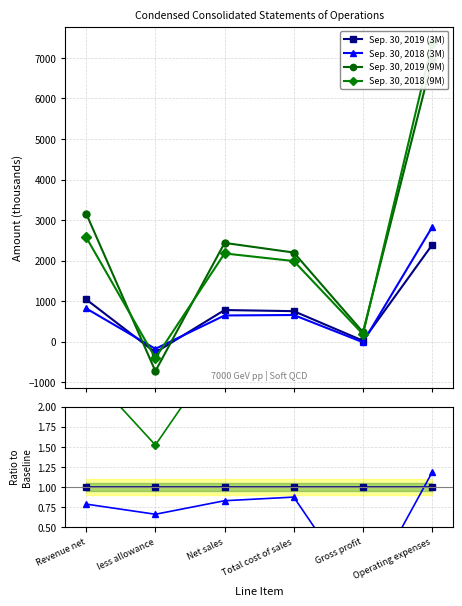

What are all the series names shown in the legend?

Sep. 30, 2019 (3M), Sep. 30, 2018 (3M), Sep. 30, 2019 (9M), Sep. 30, 2018 (9M)